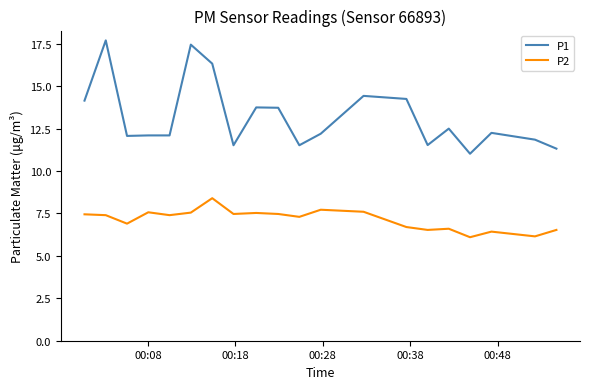

What are all the series names shown in the legend?

P1, P2